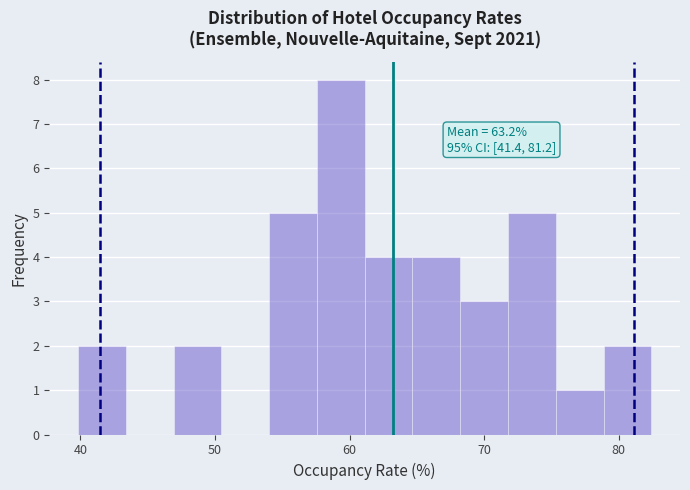

Around what value on the x-axis is the tallest bar? Give the approximate position of its centre, as read against the axis.

59